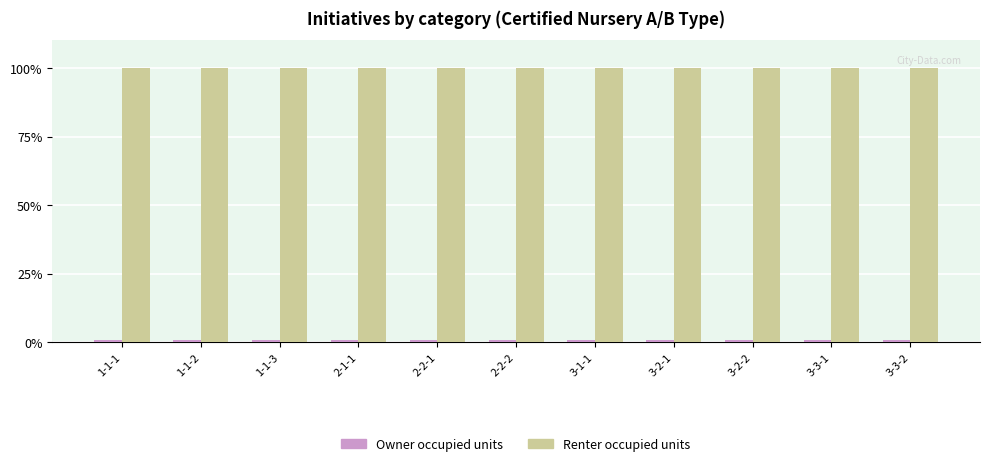

What is the label of the 6th bar from the left?

2-2-2